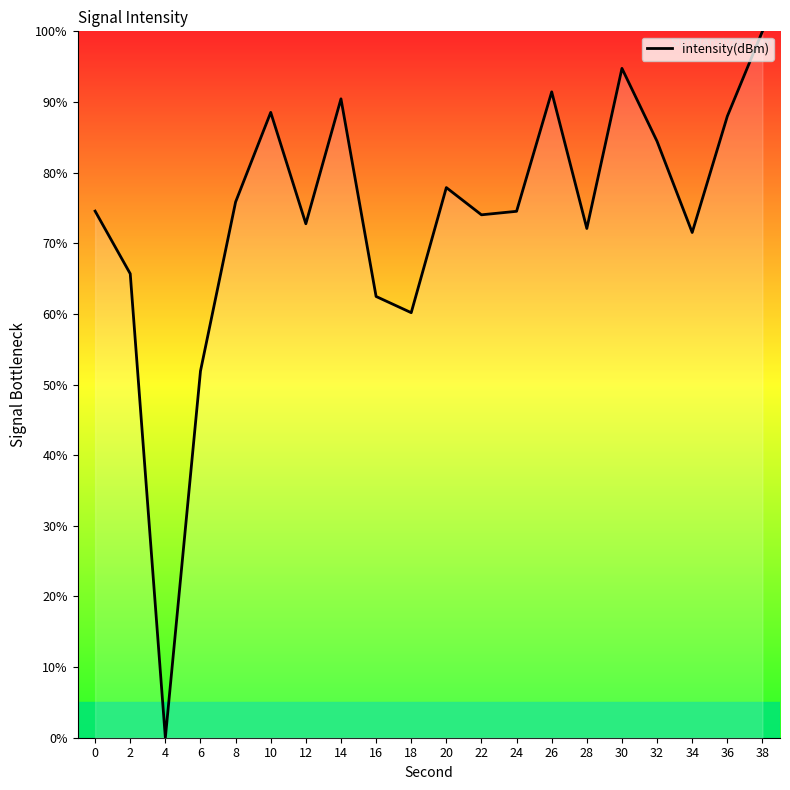

Which category has the lowest value across all series?

4